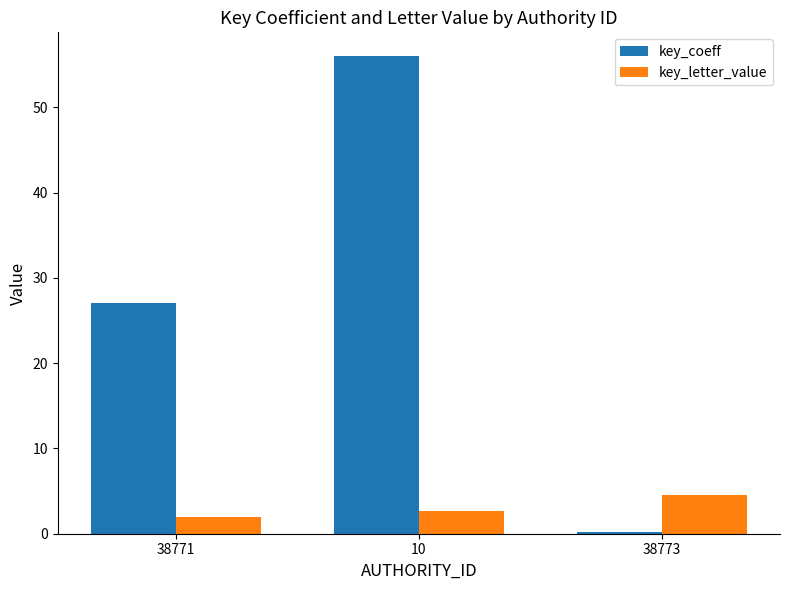

How many data points does each series have?

3